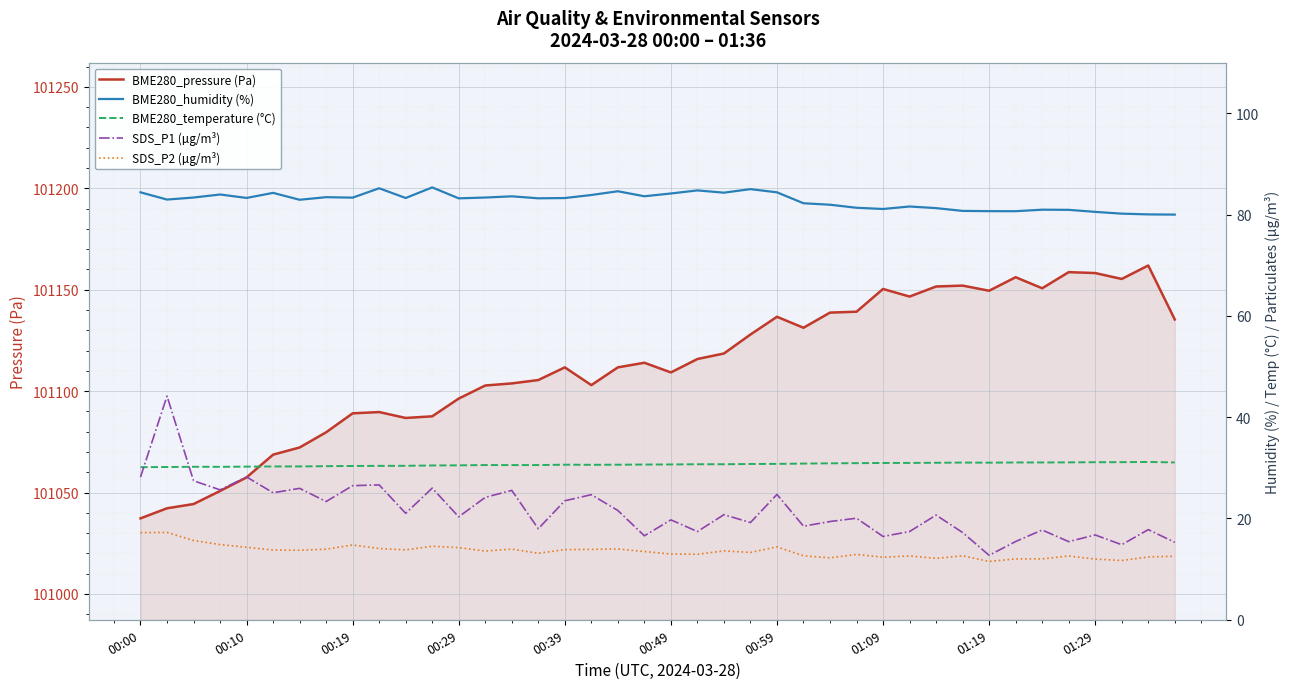

What is the lowest value of the SDS_P2 (µg/m³) series?

11.5